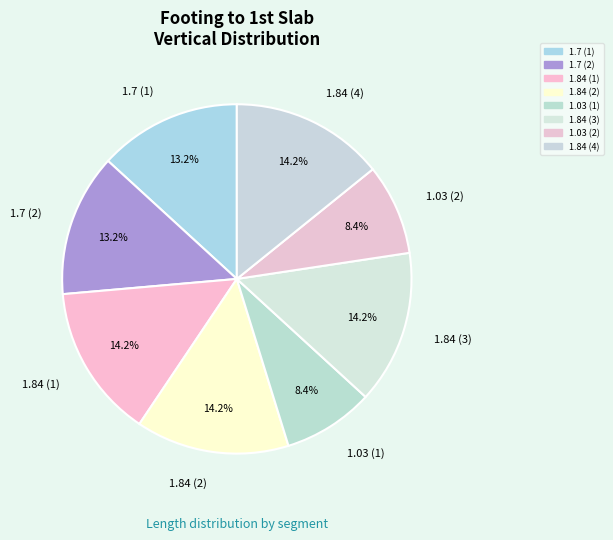

Is it true that 1.84 (2) is 7% of the pie?

False